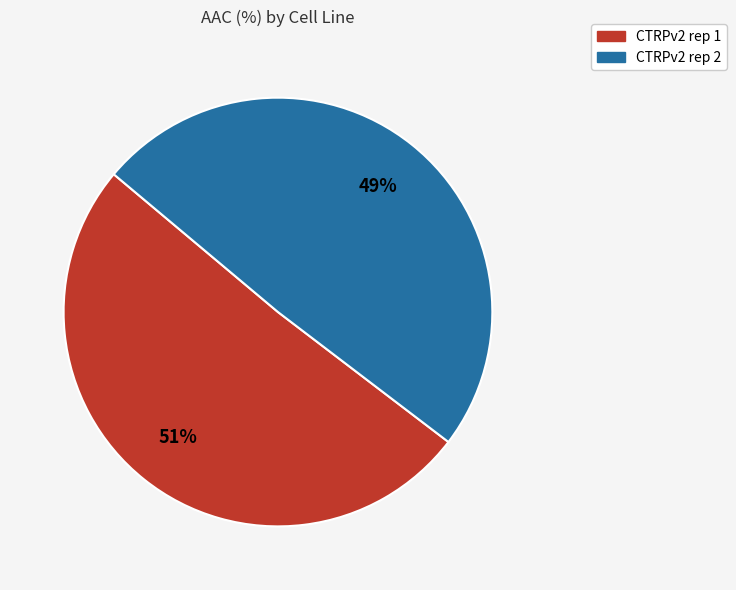

What is the ratio of the value at CTRPv2 rep 2 to the value at CTRPv2 rep 1?

1.0